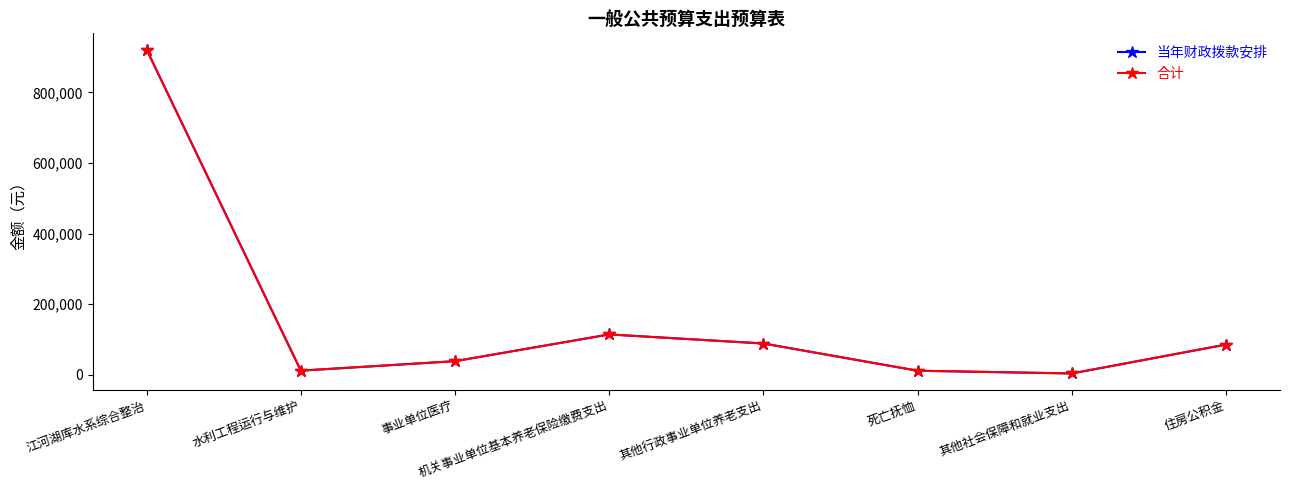

At which label does 合计 first exceed 85924?

江河湖库水系综合整治